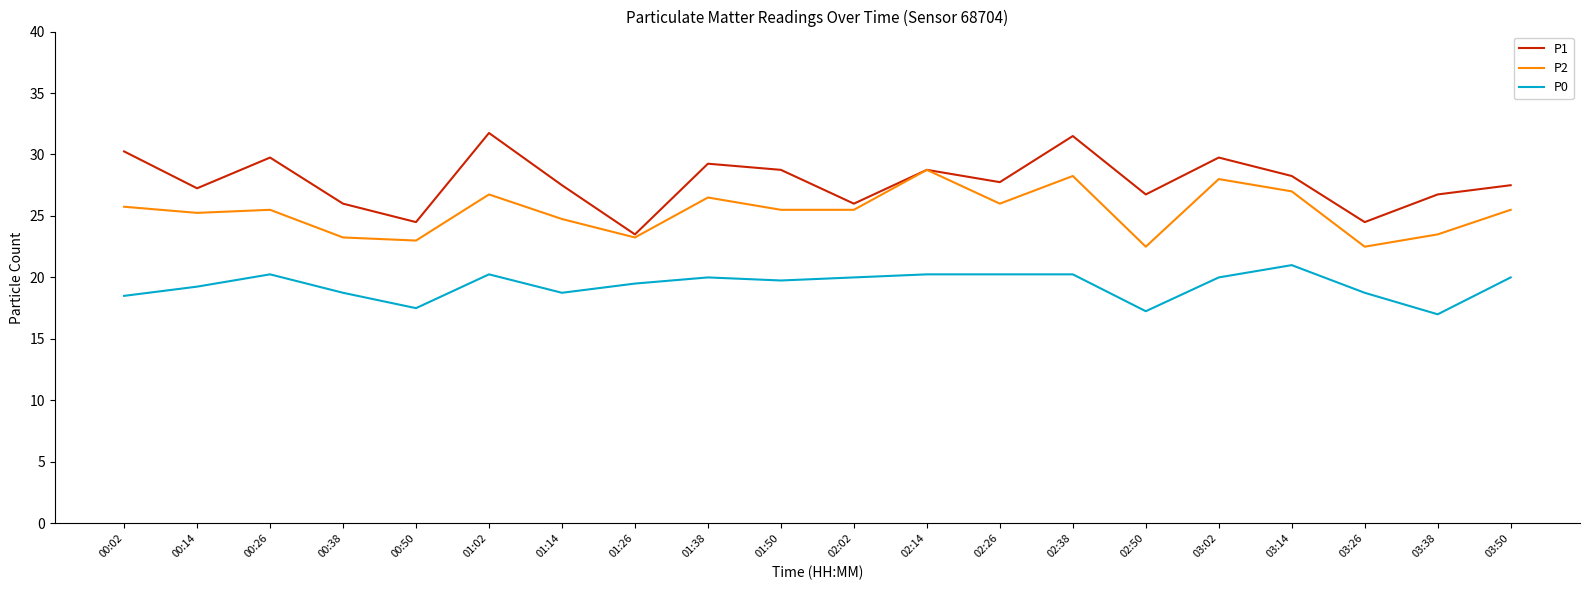

What is the highest value of the P1 series?

31.8